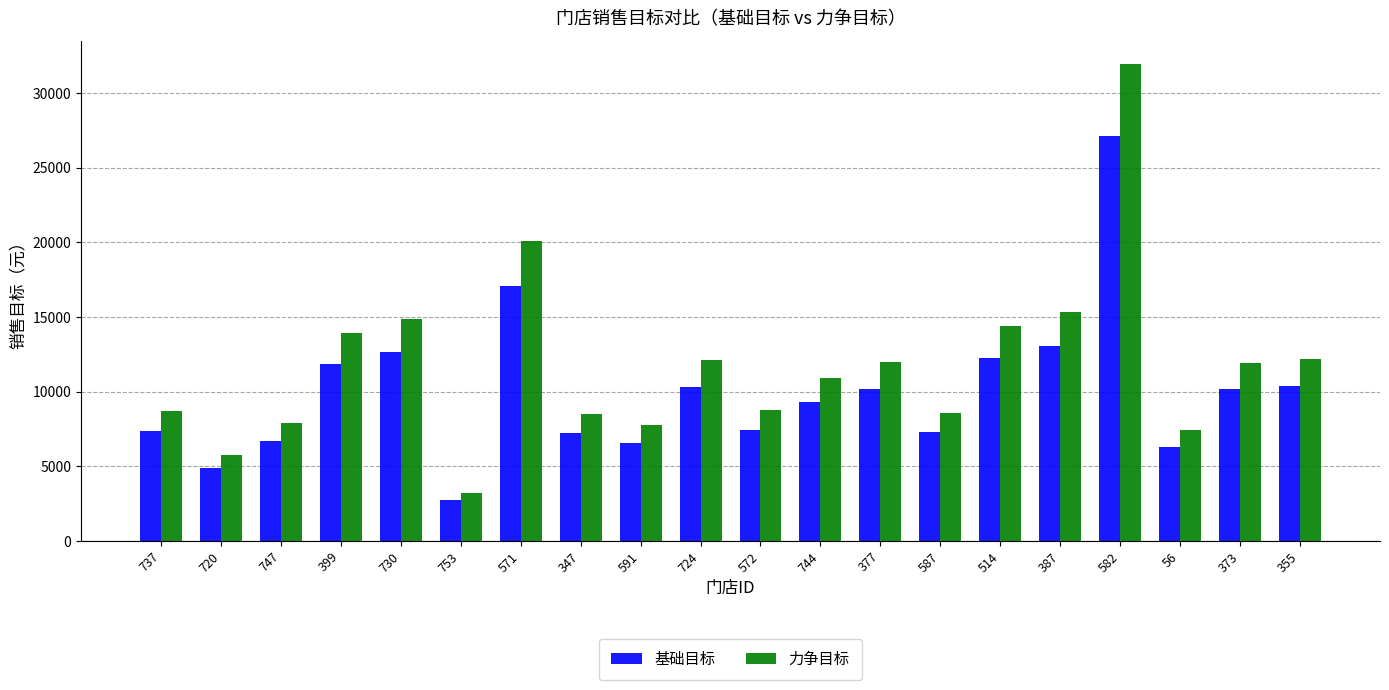

True or false: 基础目标 has a value of 37599.7 at 582.

False